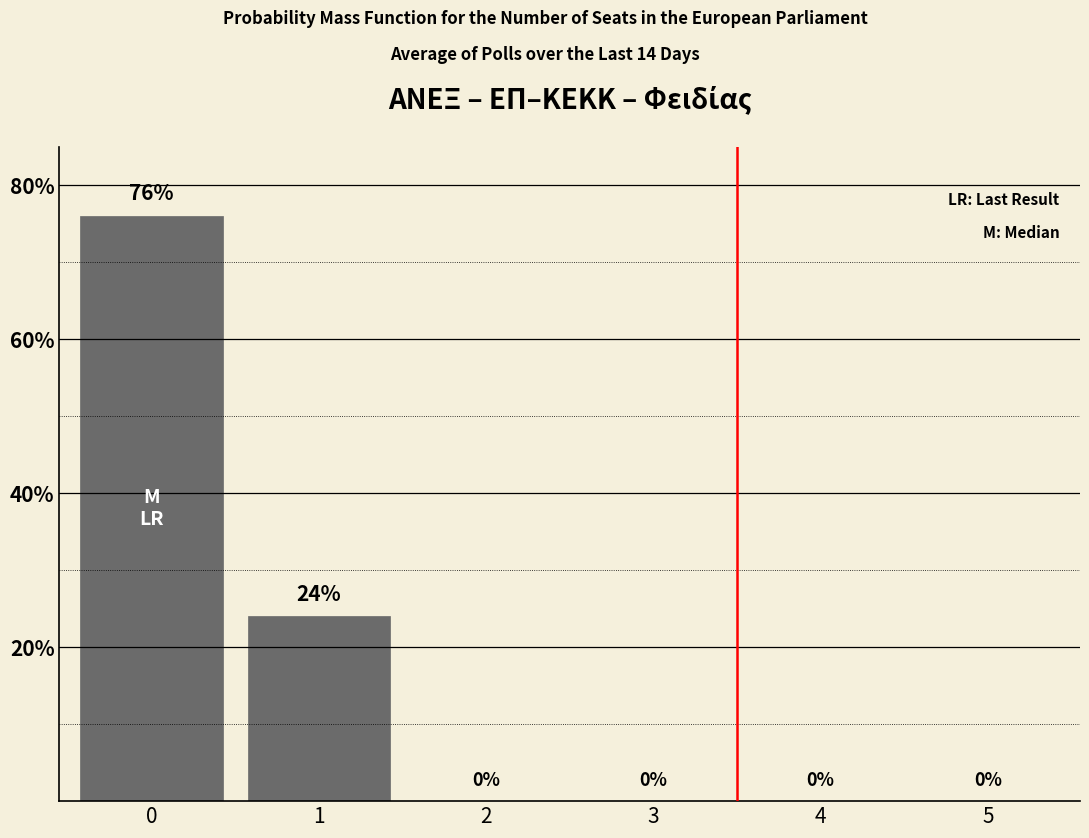

True or false: the data shows 52 at 5.

False